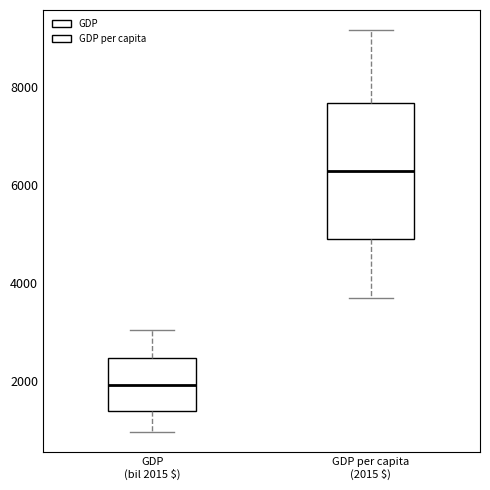

Which box has the highest median line?

GDP per capita (2015 $)